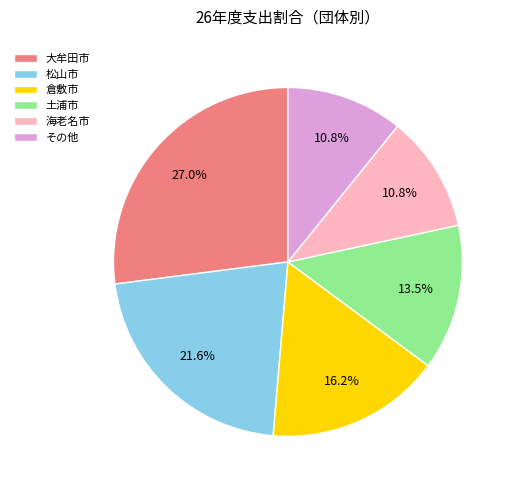

What portion of the pie excludes その他?

89.2%